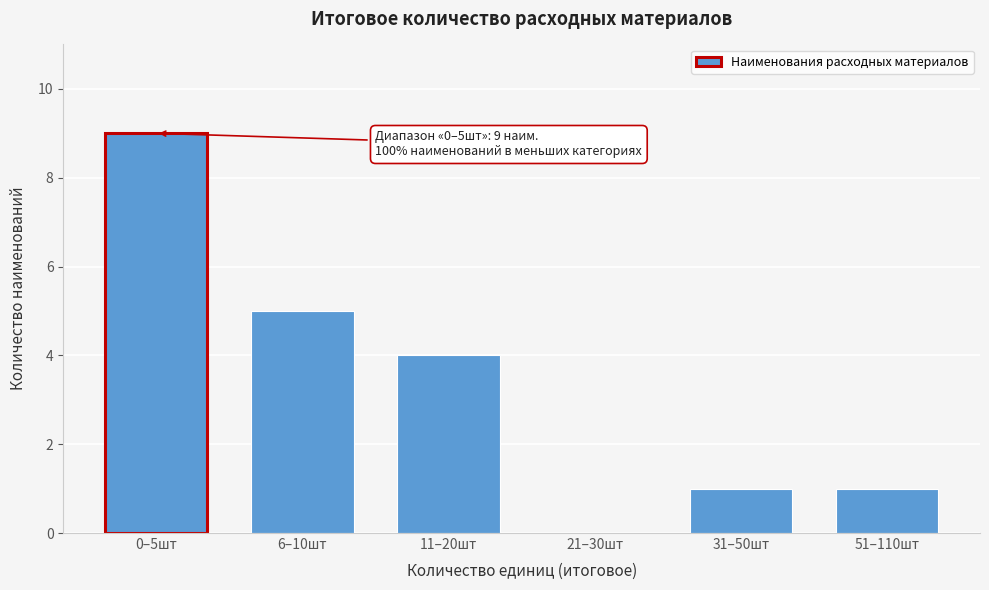

Reading left to right, transcribe all the data shown in this chart.

0–5шт=9	6–10шт=5	11–20шт=4	21–30шт=0	31–50шт=1	51–110шт=1